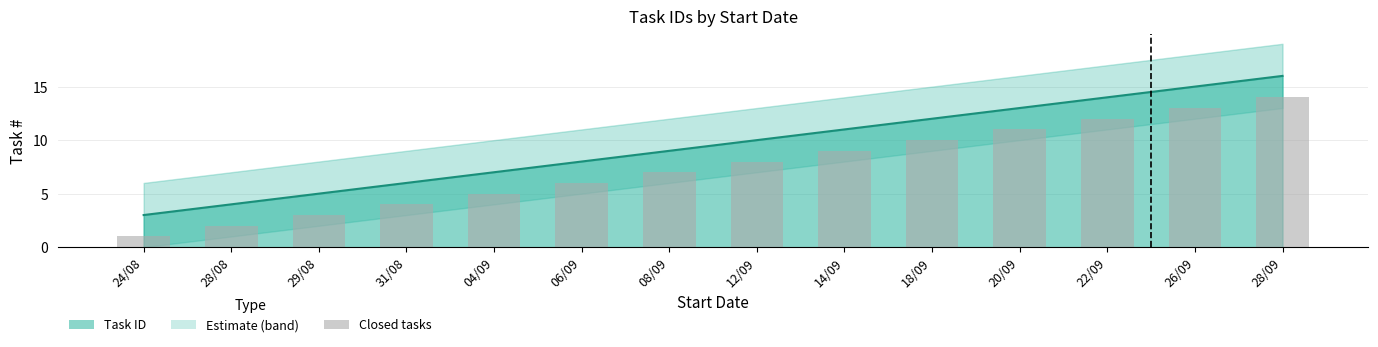

Reading left to right, list all the values displayed in this chart.

24/08=1	28/08=2	29/08=3	31/08=4	04/09=5	06/09=6	08/09=7	12/09=8	14/09=9	18/09=10	20/09=11	22/09=12	26/09=13	28/09=14